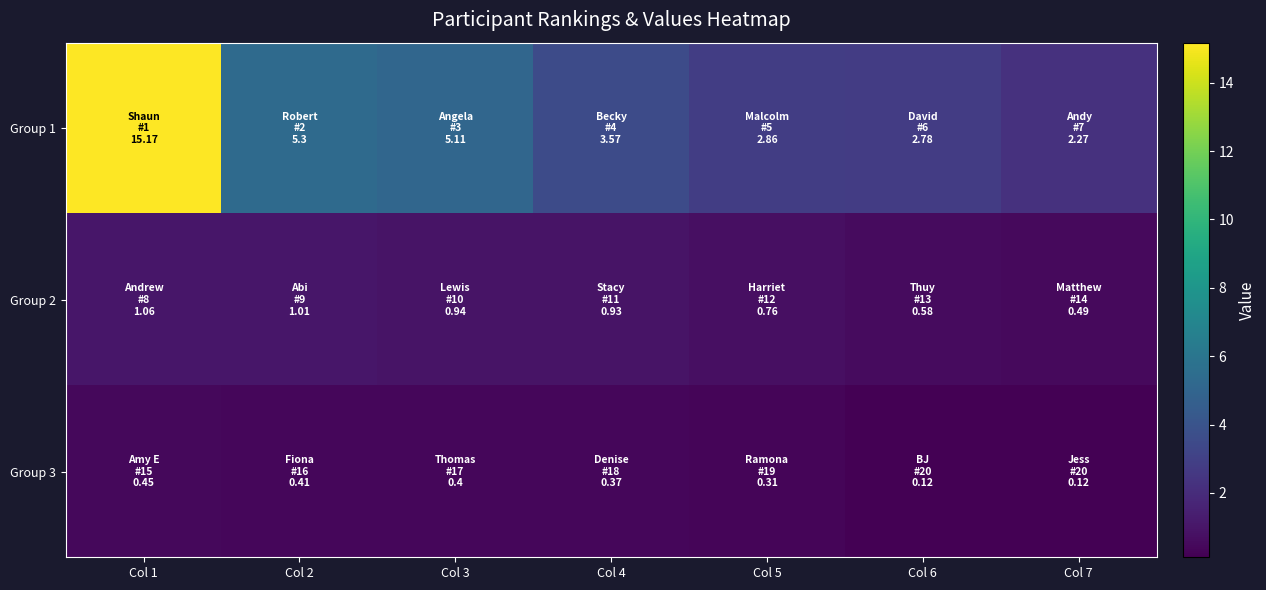

Which series has the largest range (max minus min)?

Group 1